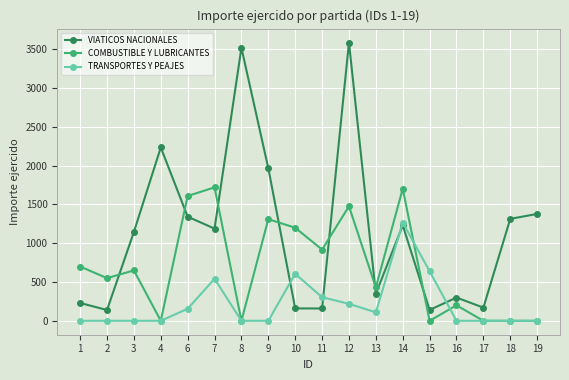

Is the value of COMBUSTIBLE Y LUBRICANTES at 17 greater than the value of VIATICOS NACIONALES at 2?

No